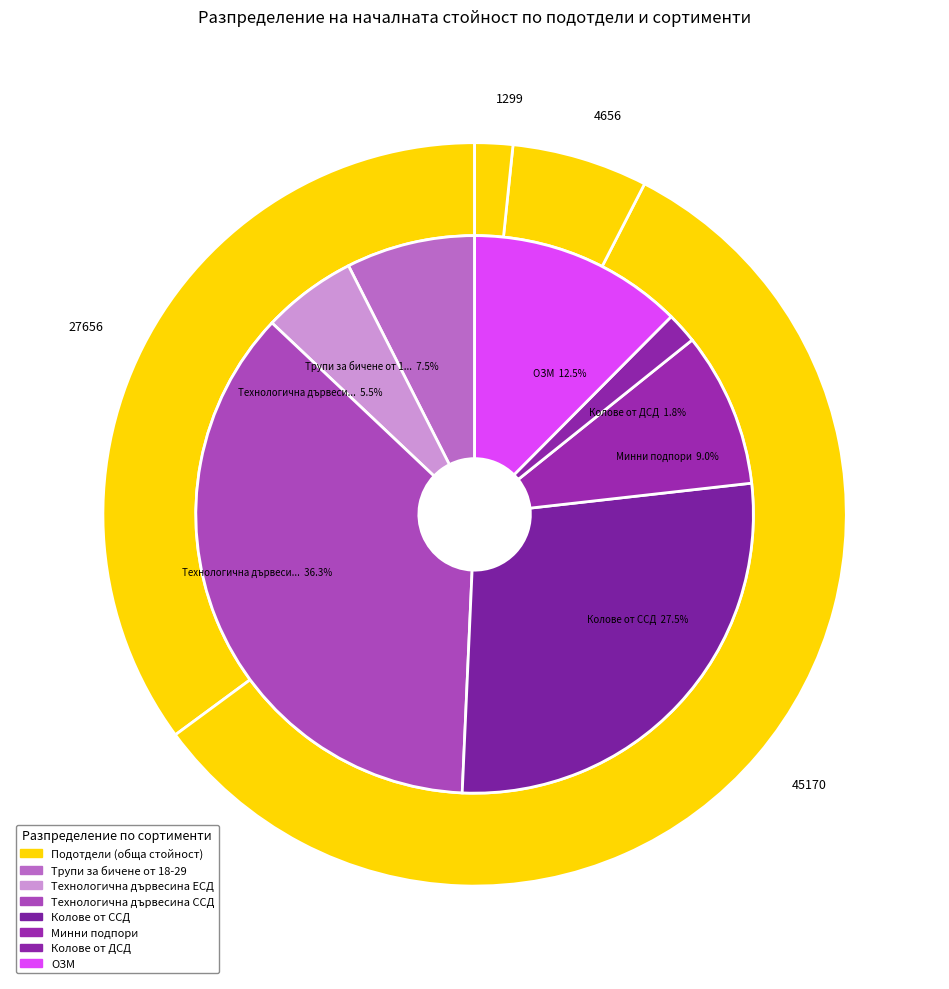

Does Технологична дървесина от ЕСД represent more than half of the total?

No